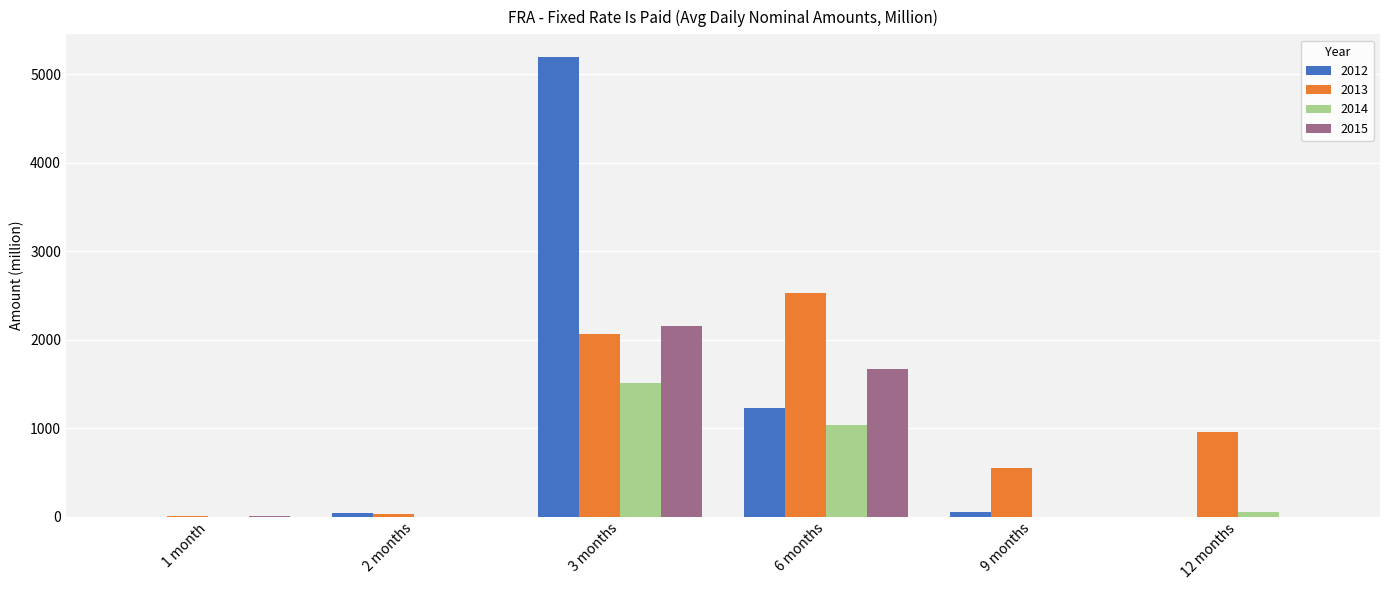

Is the value of 2012 at 1 month greater than the value of 2013 at 3 months?

No